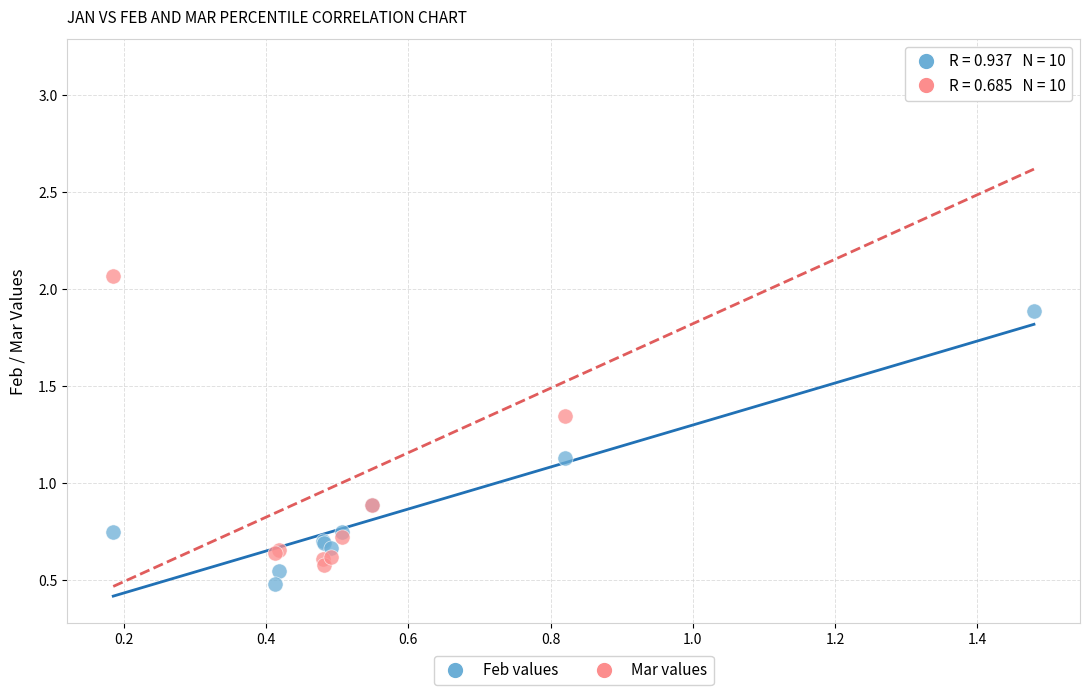

Which series has the largest Y range (max minus min)?

Mar values